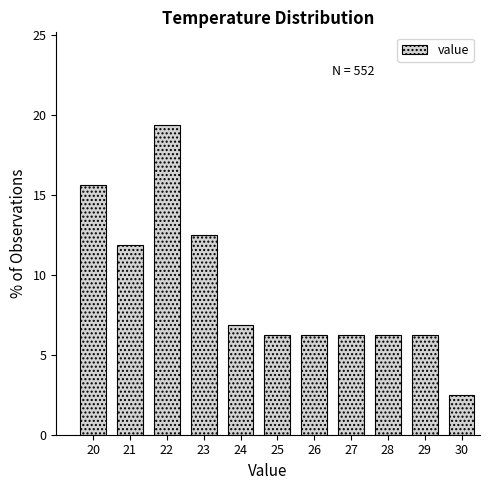

Over which range of the x-axis is the bar tallest?

21.5 to 22.5